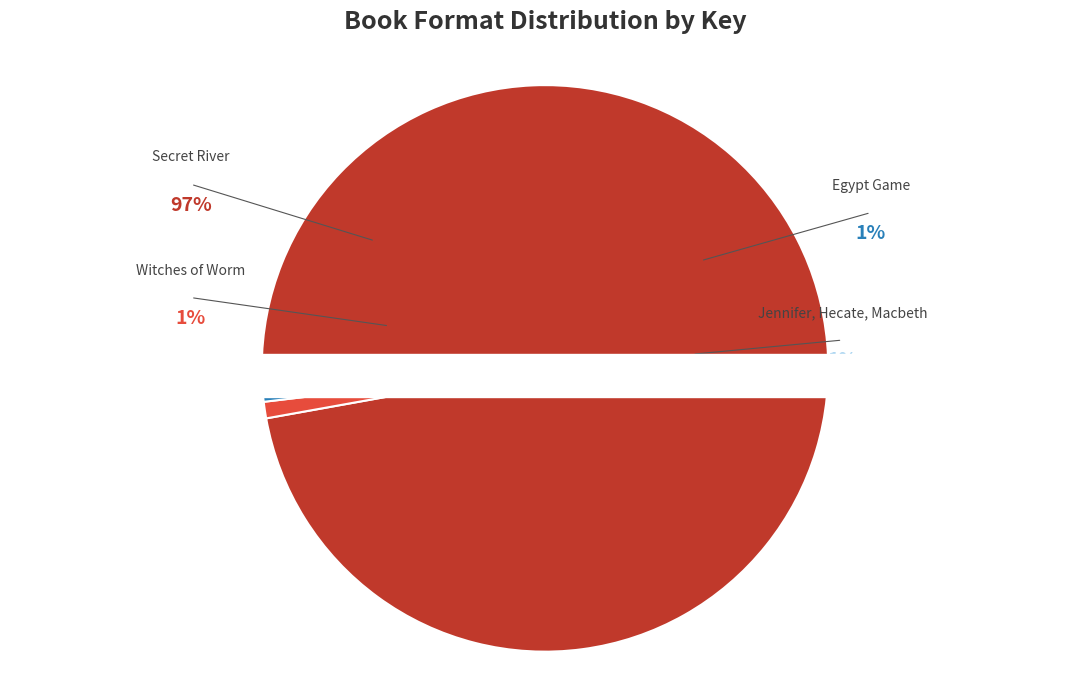

Between Witches of Worm and Egypt Game, which is larger?

Witches of Worm